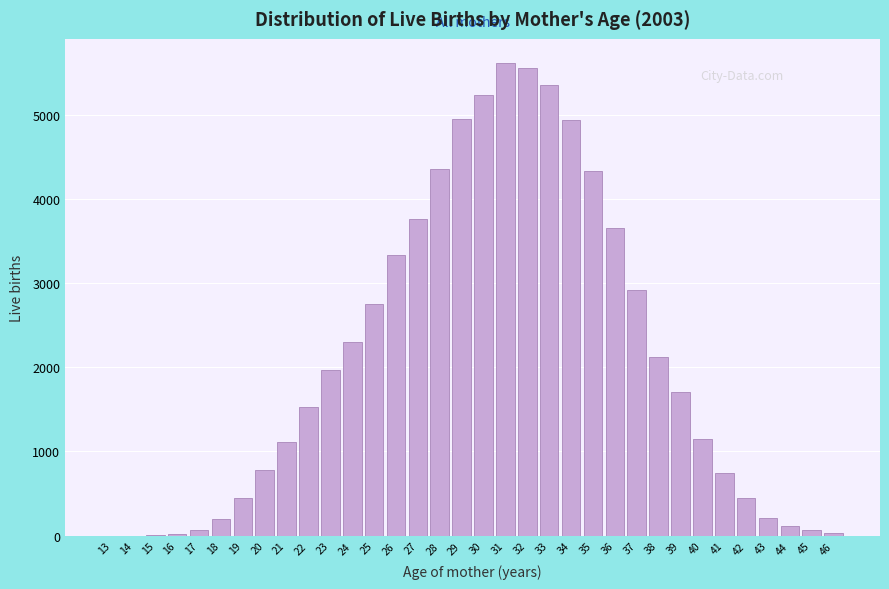

What is the change in value from 23 to 38?

+147